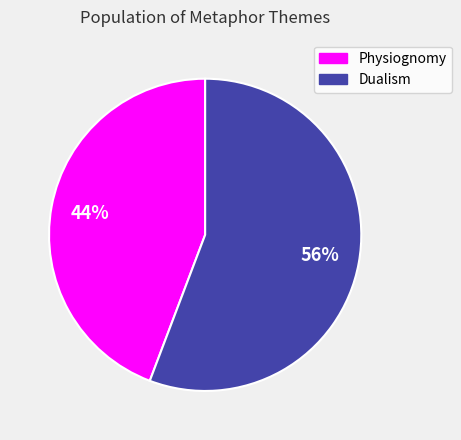

Rank the categories by value from lowest to highest.

Physiognomy, Dualism